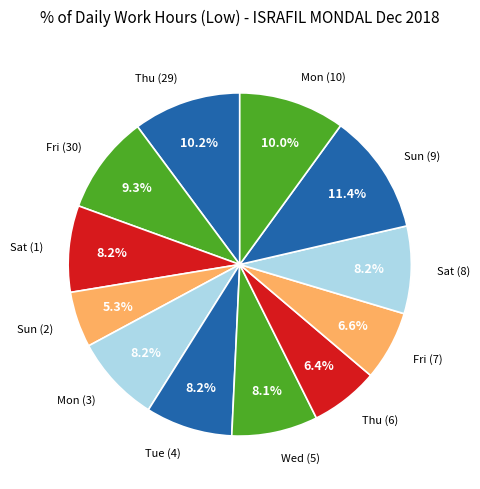

Is there any slice that represents more than half of the pie?

No